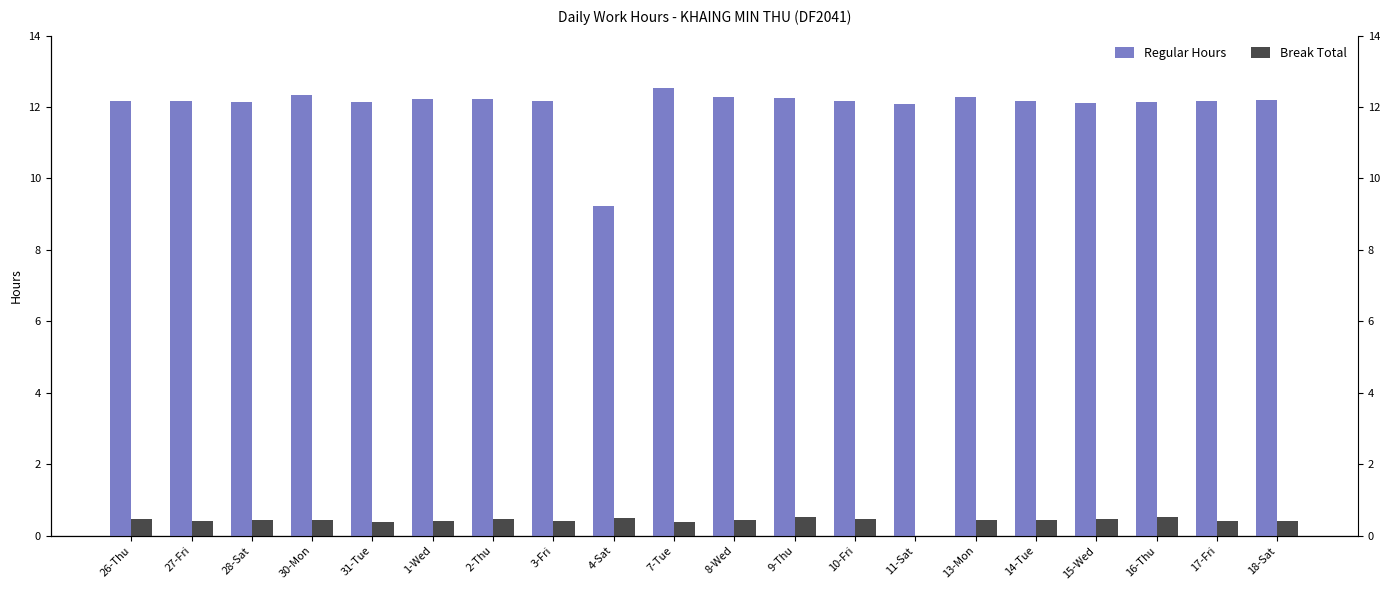

How many bars are there in total?

40